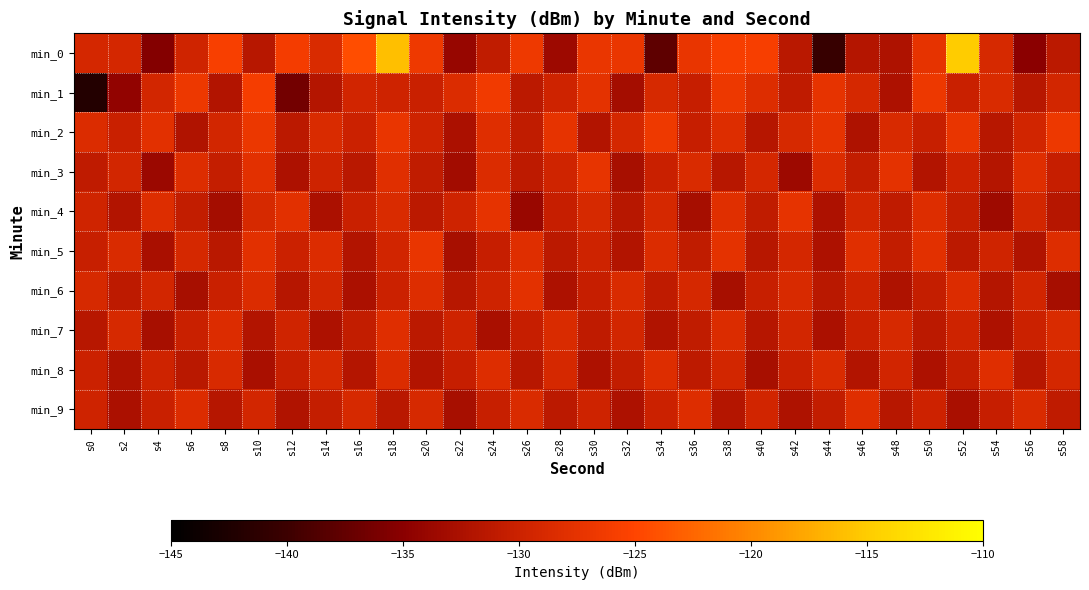

Which series has the largest total across all categories?

min_0